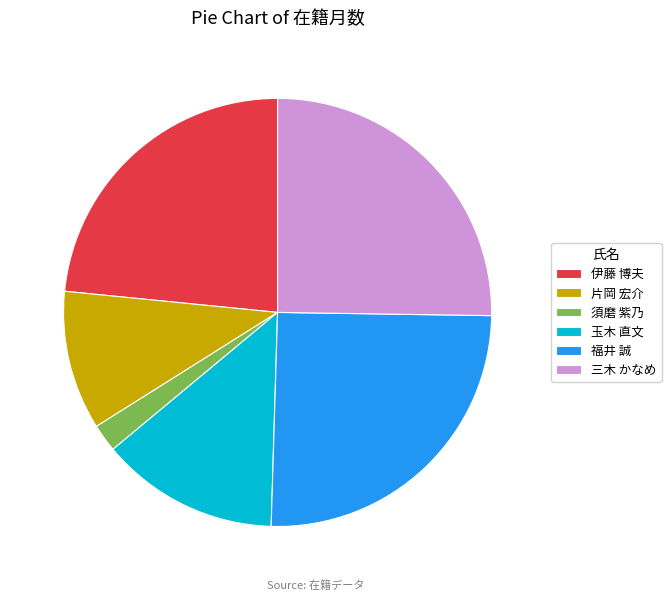

Count the number of slices in the pie.

6